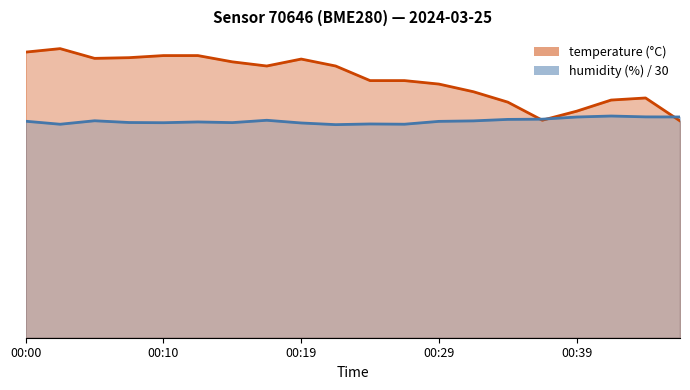

At how many categories does at least one series exceed 3?

20